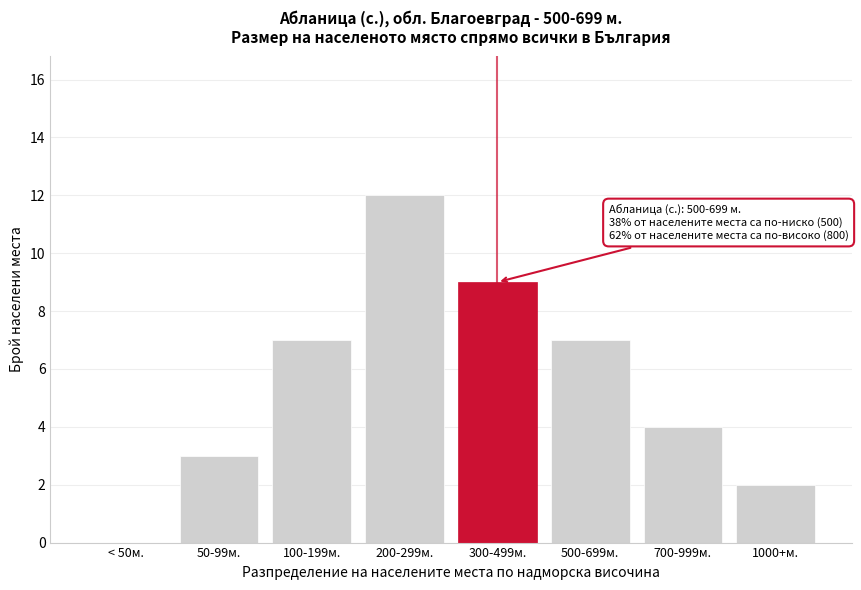

Reading right to left, list all the values displayed in this chart.

1000+м.=2	700-999м.=4	500-699м.=7	300-499м.=9	200-299м.=12	100-199м.=7	50-99м.=3	< 50м.=0